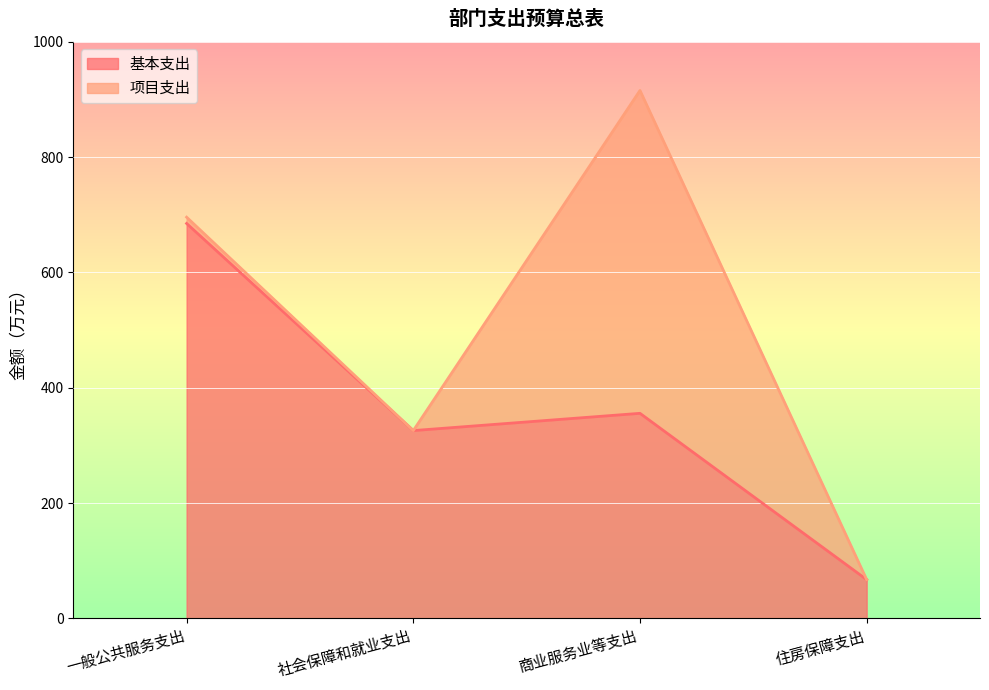

What is the average value of the 基本支出 series?

358.3